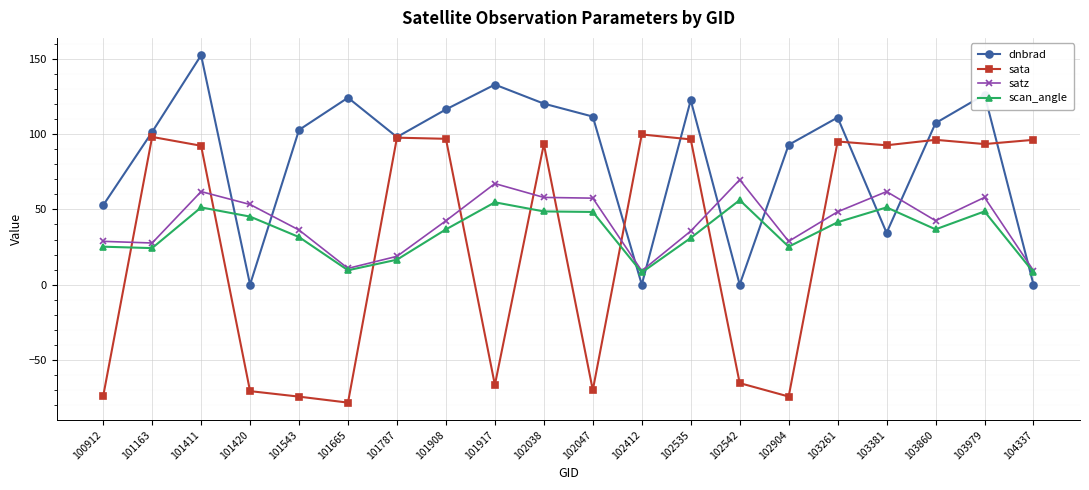

Which series has the largest total across all categories?

dnbrad